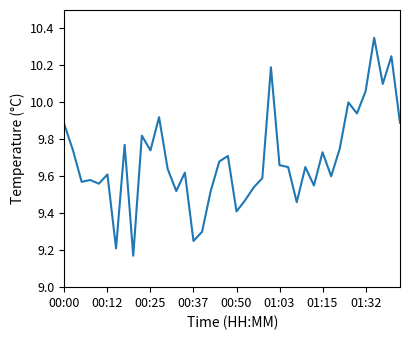

How many distinct data groups are displayed?

1